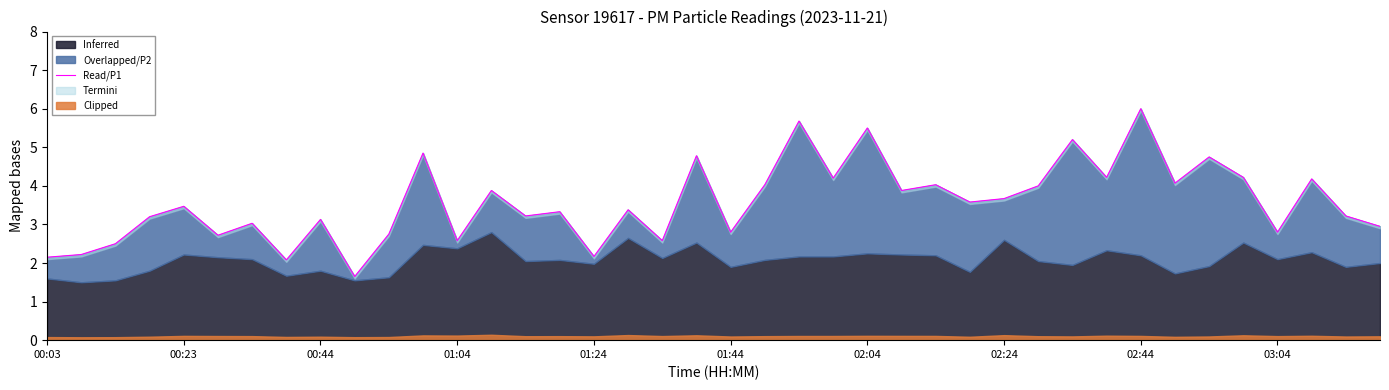

Does the chart display data point markers on the line(s)?

No